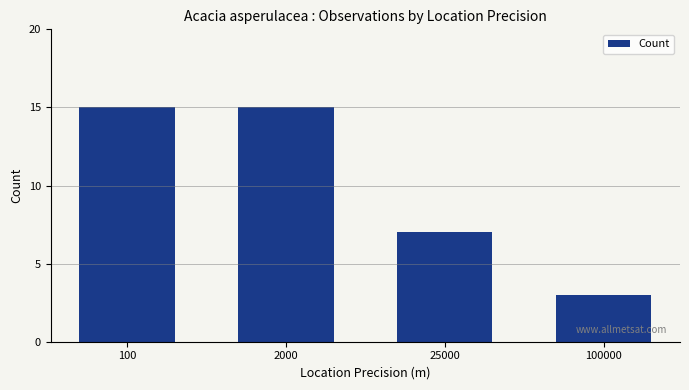

Are the bars horizontal?

No